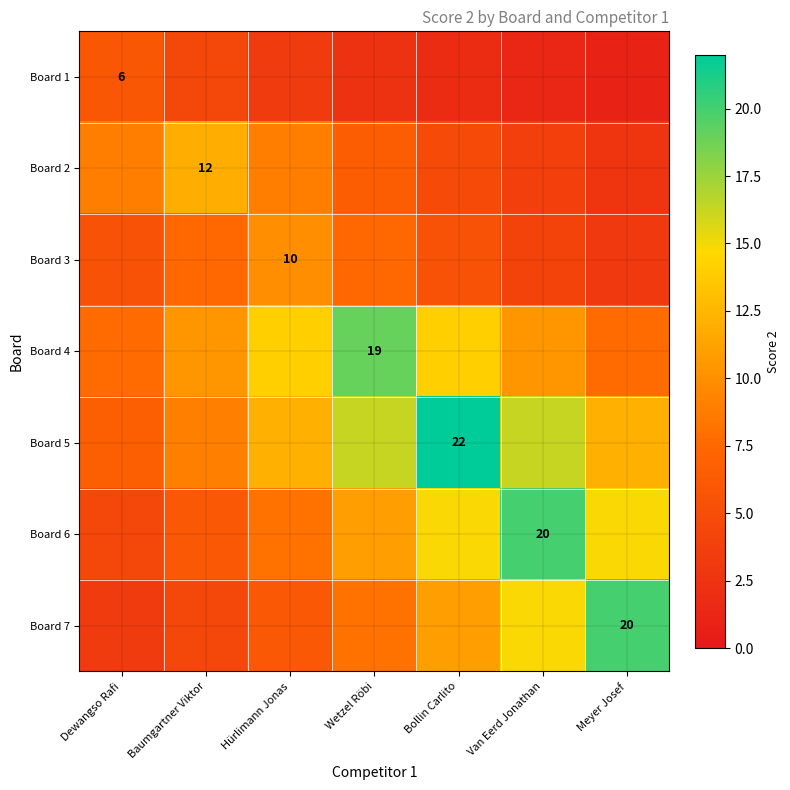

Rank the categories by Board 1 value from lowest to highest.

Meyer Josef, Van Eerd Jonathan, Bollin Carlito, Wetzel Röbi, Hürlimann Jonas, Baumgartner Viktor, Dewangso Rafi